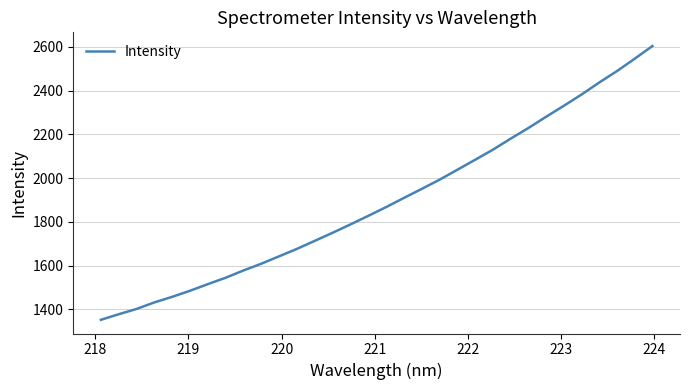

What is the maximum value shown in the chart?

2604.4